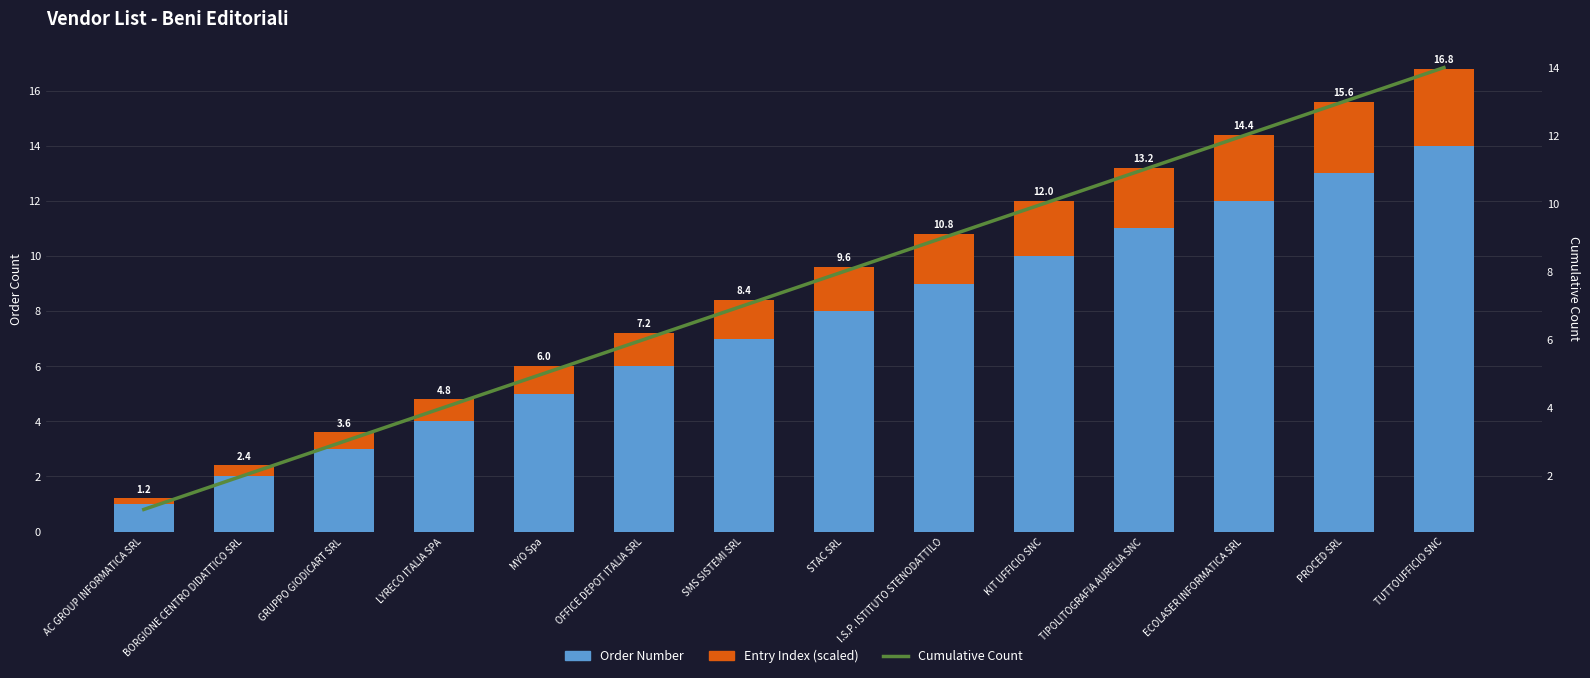

Where does the Cumulative Count series first go above 8?

I.S.P. ISTITUTO STENODATTILO